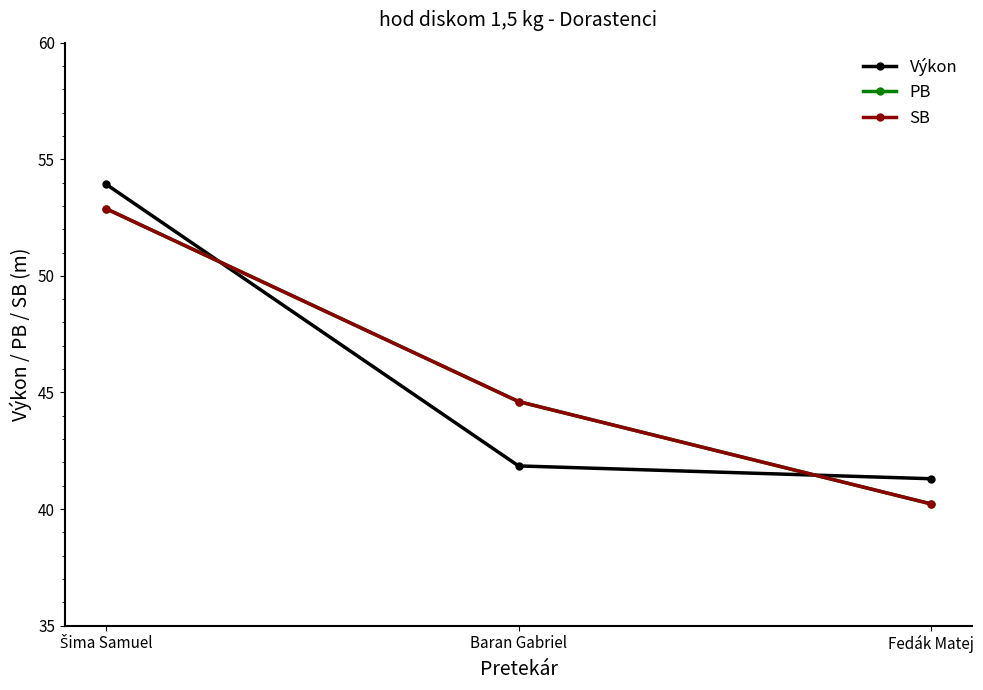

How many lines are shown in the chart?

3